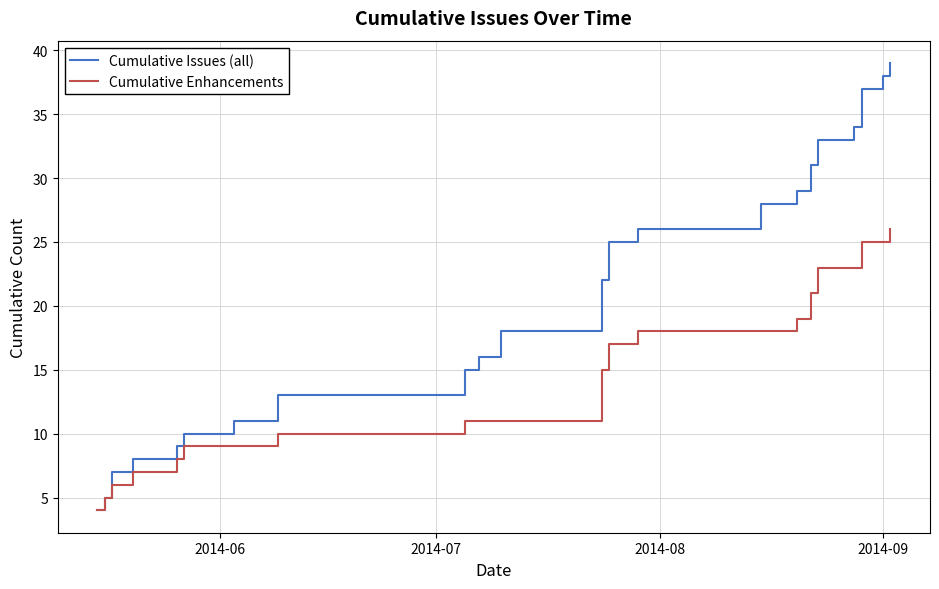

Rank the series by their maximum value, from lowest to highest.

Cumulative Enhancements, Cumulative Issues (all)